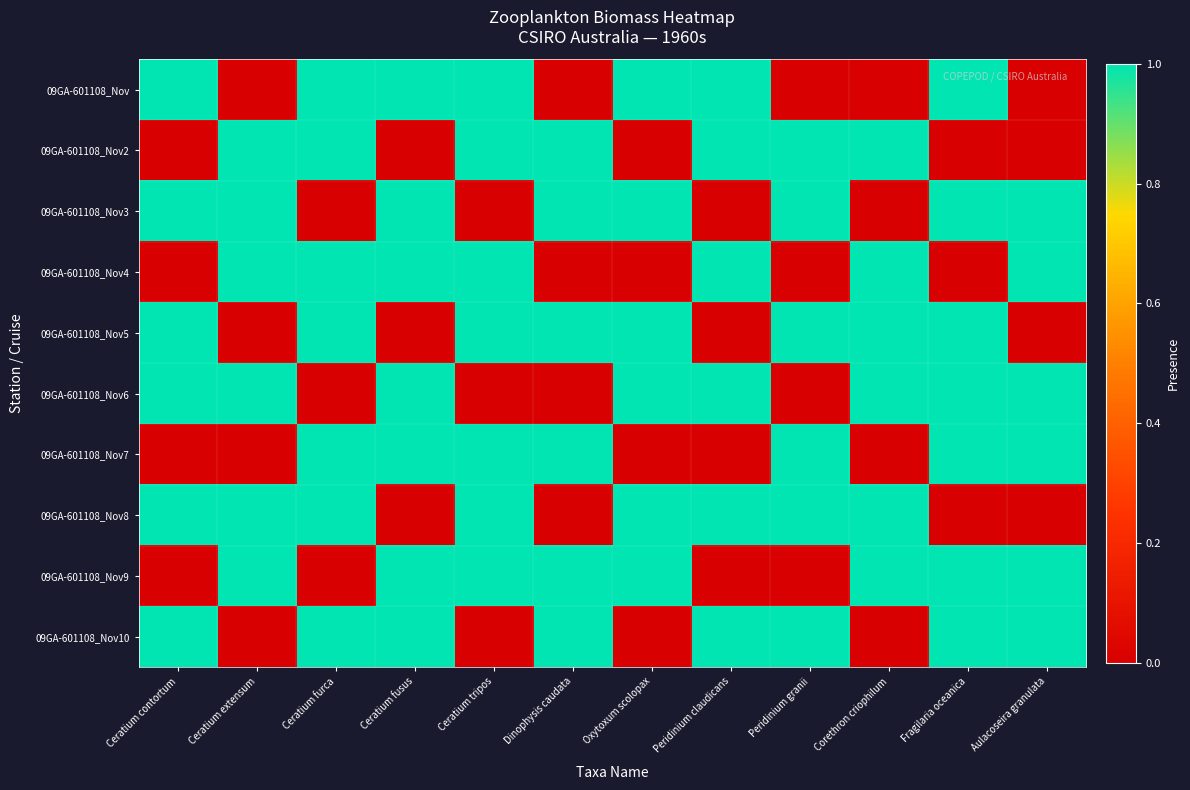

What is the spread (max minus min) of values at Fragilaria oceanica?

1